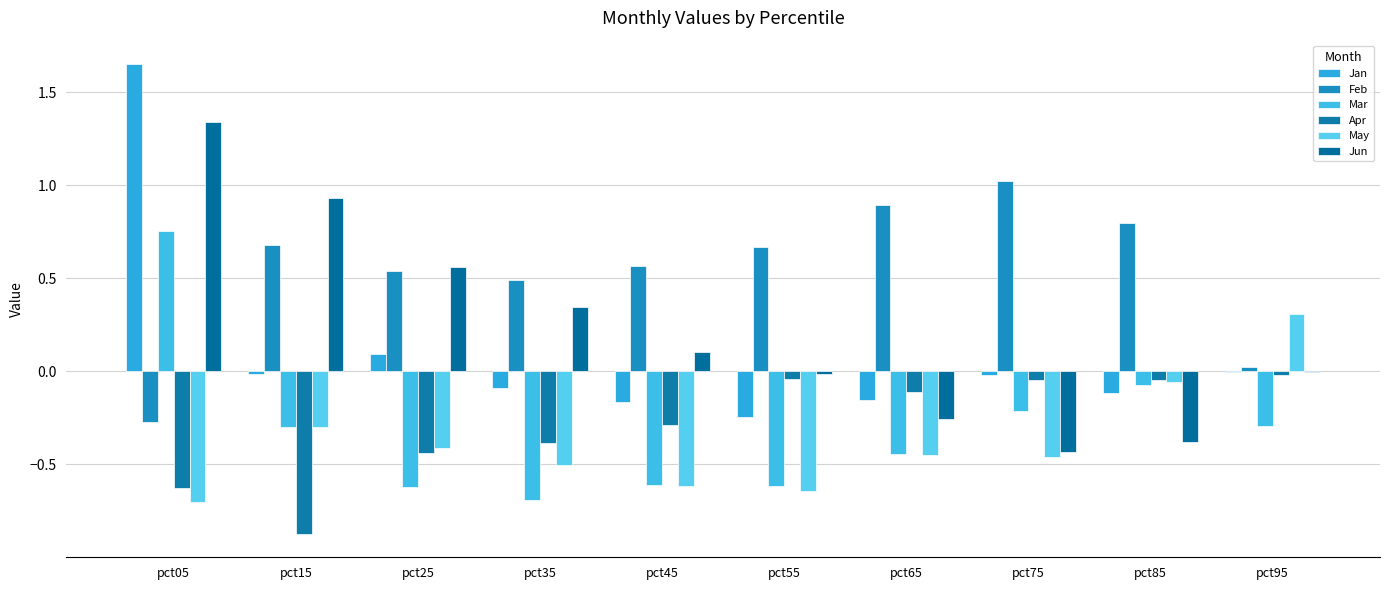

How many groups of bars are there?

10